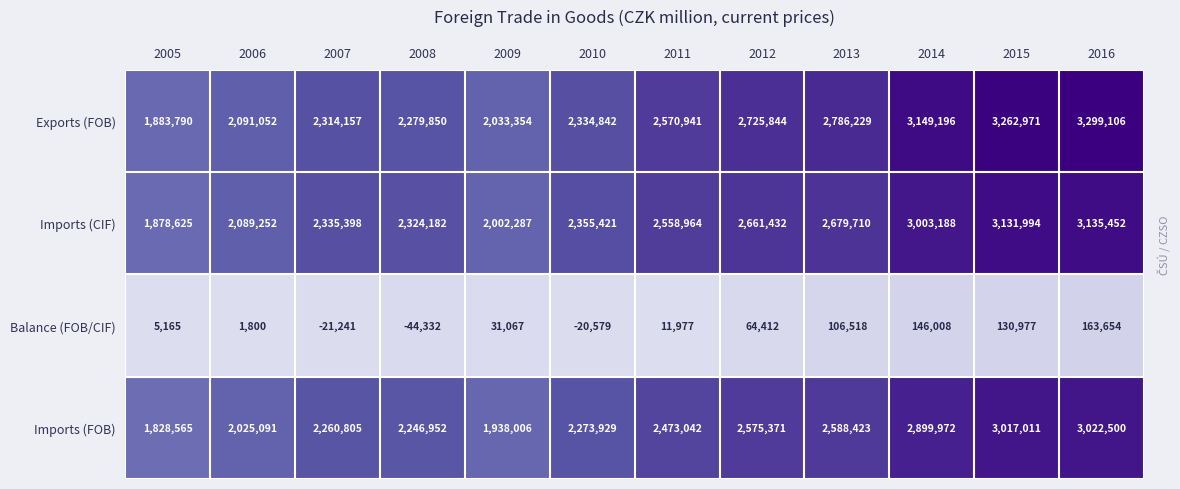

How many values in Balance (FOB/CIF) are above zero?

9